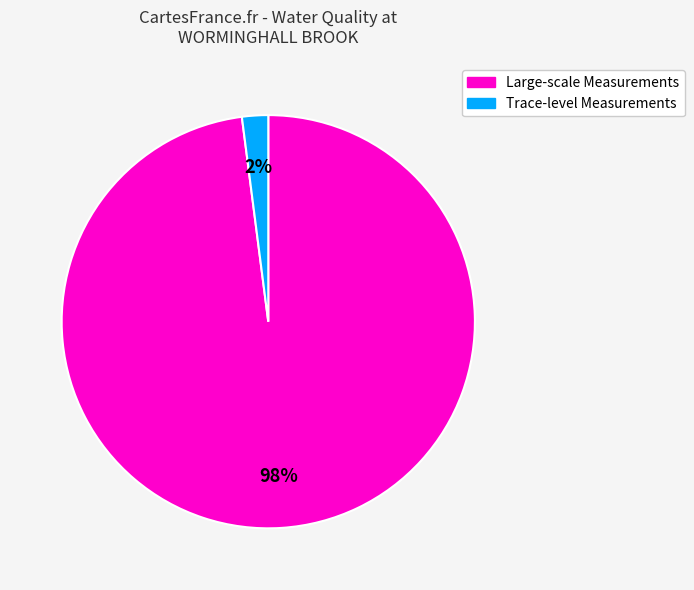

To the nearest percent, what is the average slice percentage?

50%